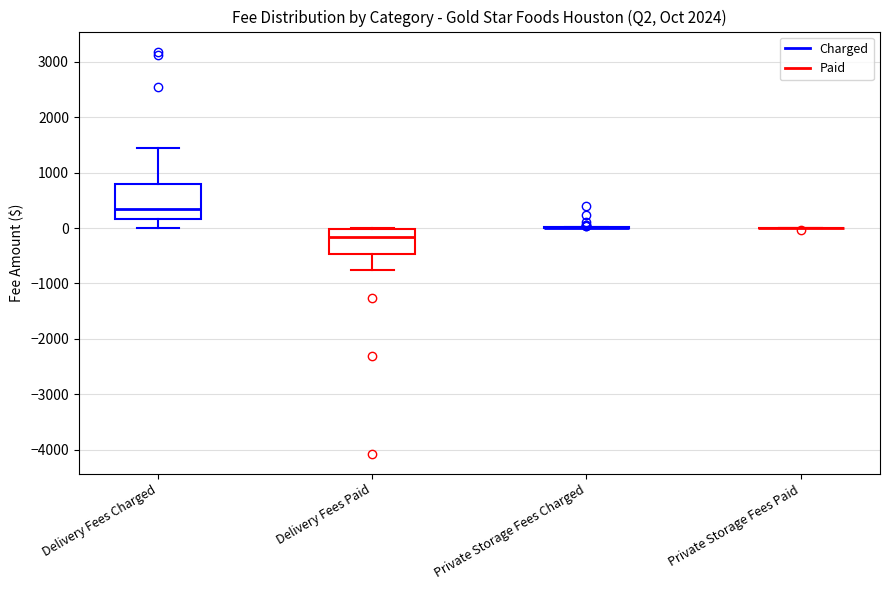

Where does the upper whisker of the box for Delivery Fees Charged end on the y-axis? The values are not printed on the chart, so give them approximately, as read against the axis.

1400